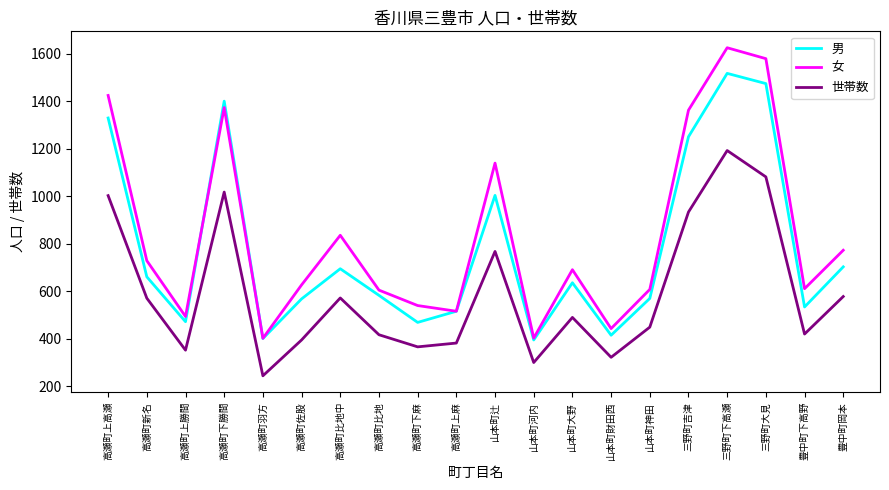

In 女, how many points are lower than both neighbors (excluding endpoints)?

6